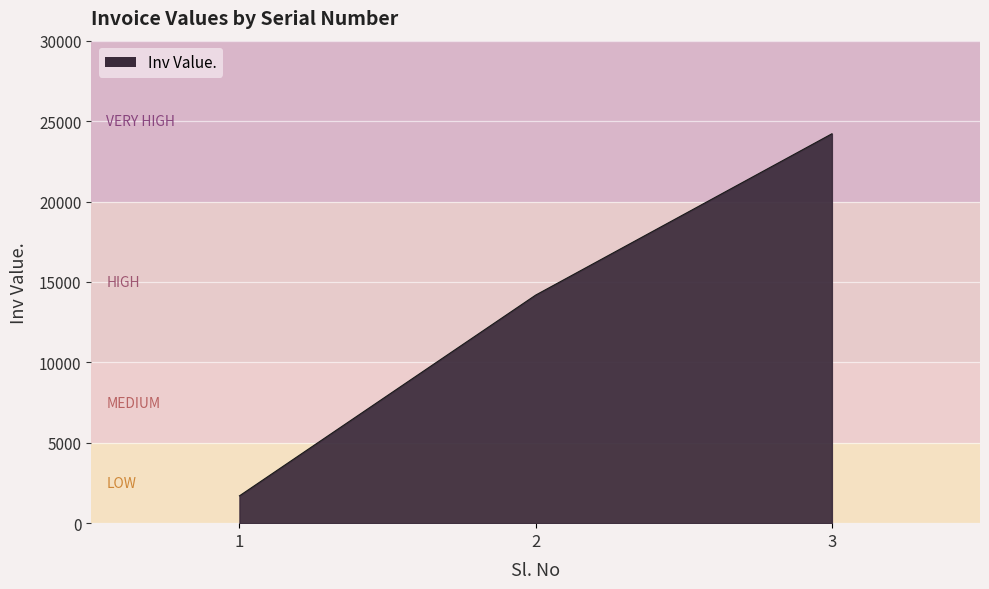

How many values are below 14181?

1